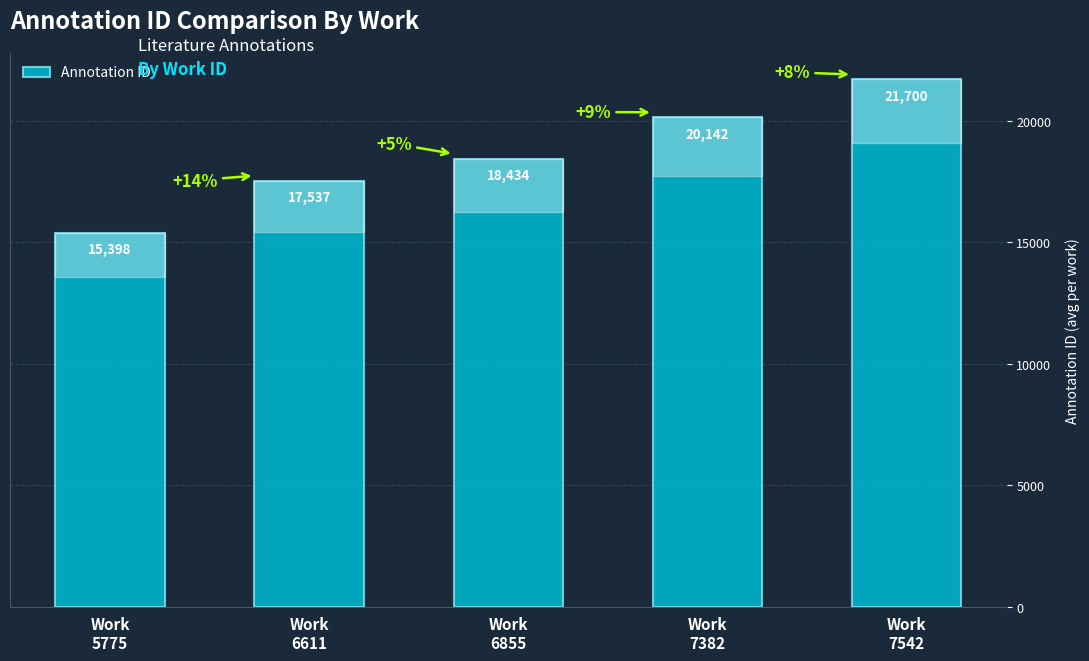

Count the number of categories in the chart.

5